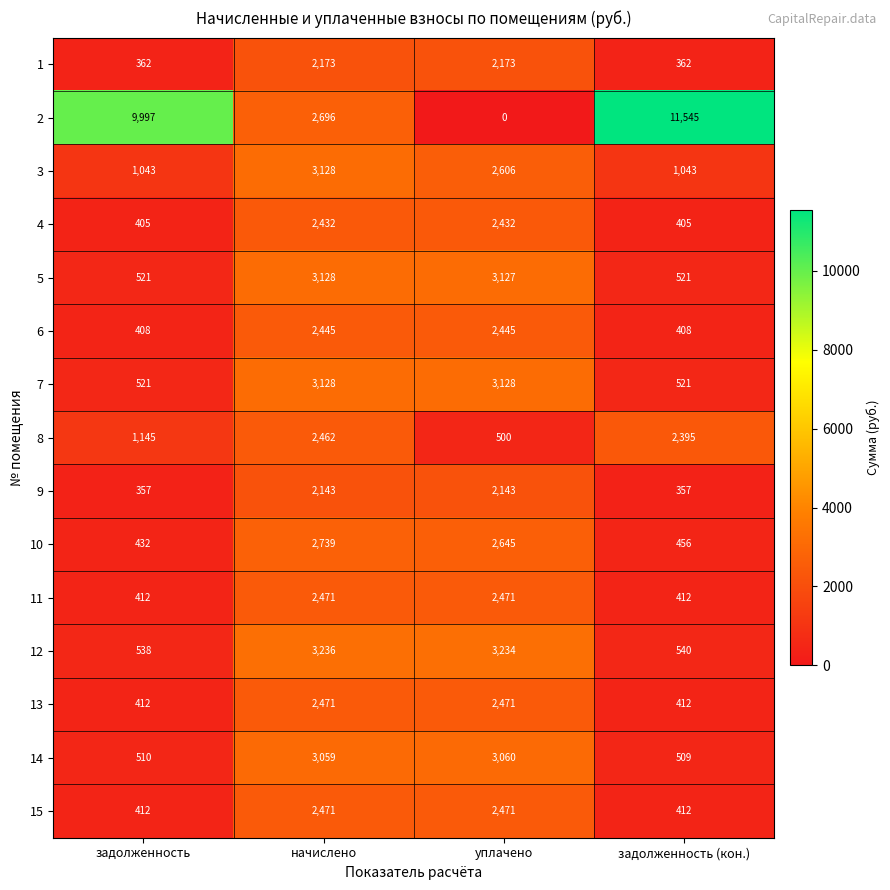

Read the 8 value at уплачено.

500